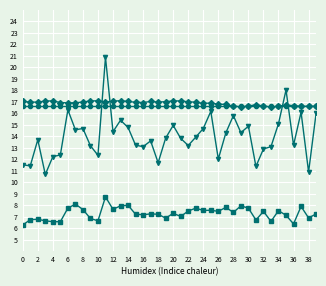

What is the greatest value displayed?

20.9